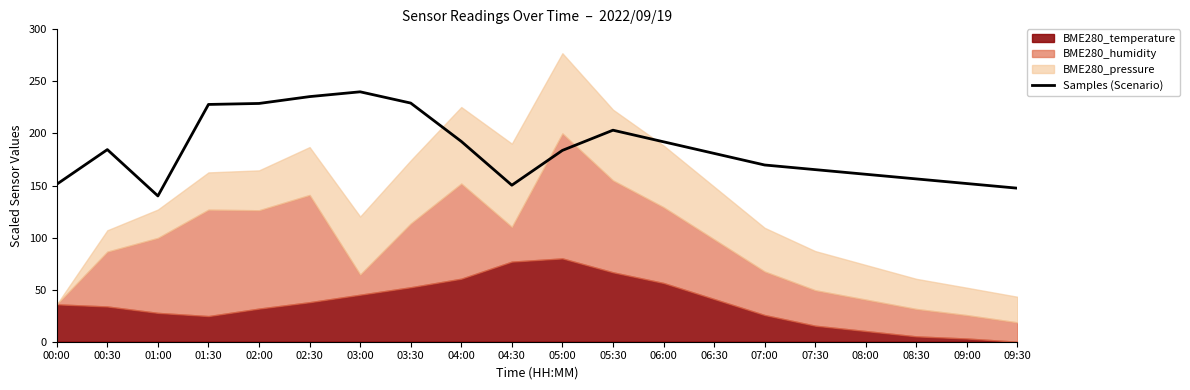

Reading left to right, transcribe all the data shown in this chart.

00:00=151.2	00:30=184.5	01:00=140.0	01:30=227.9	02:00=228.8	02:30=235.4	03:00=240.0	03:30=229.2	04:00=192.4	04:30=150.3	05:00=183.7	05:30=203.1	06:00=192.0	06:30=180.9	07:00=169.7	07:30=165.3	08:00=160.8	08:30=156.4	09:00=151.9	09:30=147.4